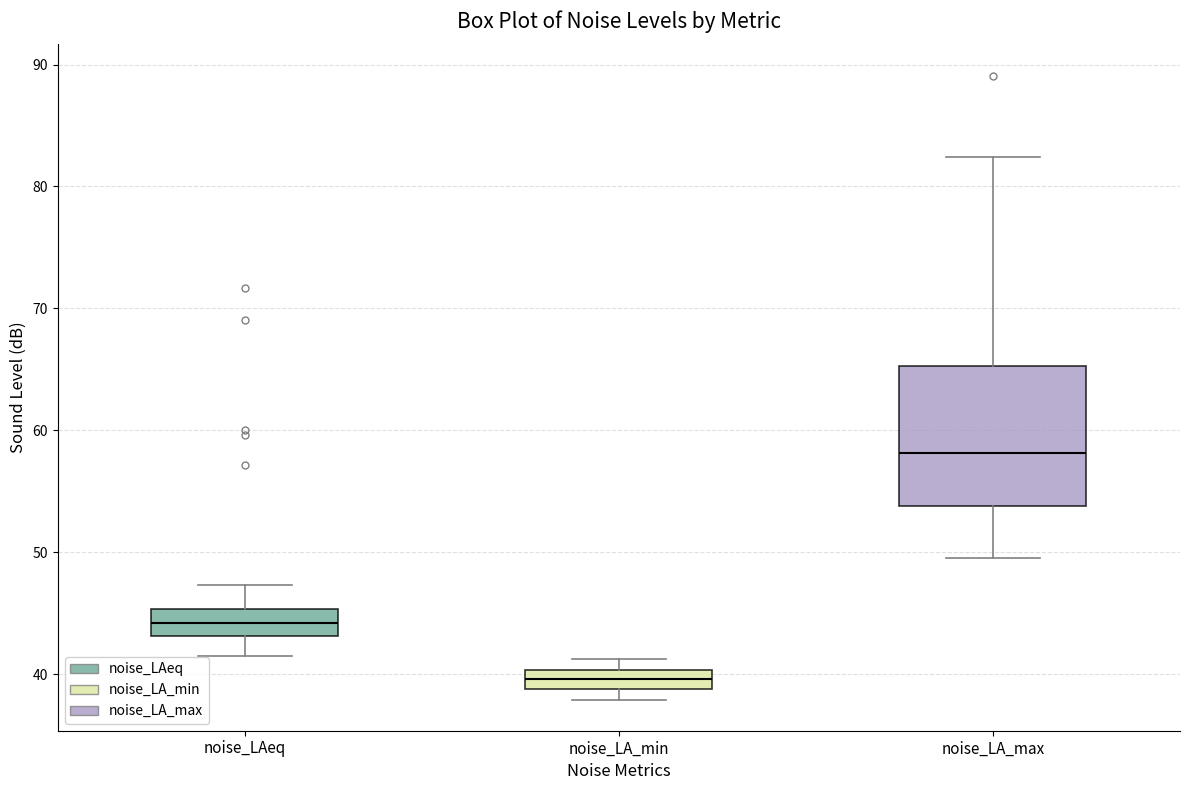

Where is the upper edge of the box for noise_LA_max on the y-axis? The values are not printed on the chart, so give them approximately, as read against the axis.

65